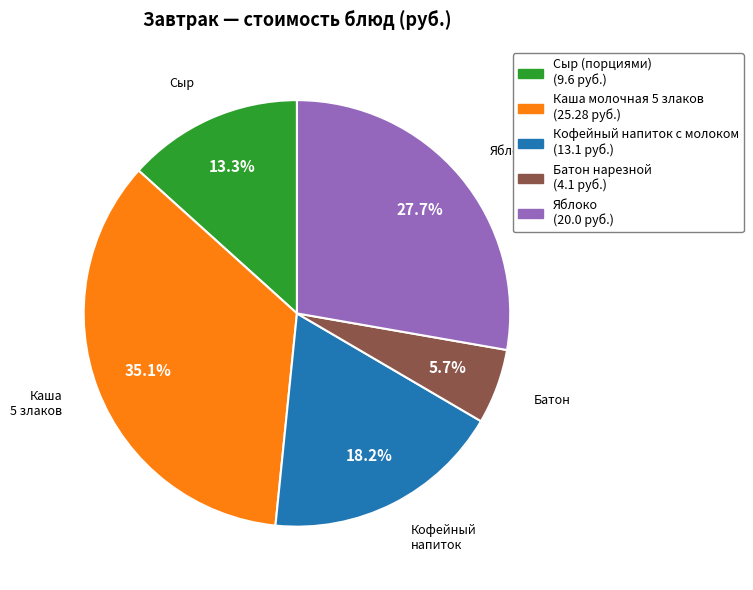

Is there any slice that represents more than half of the pie?

No